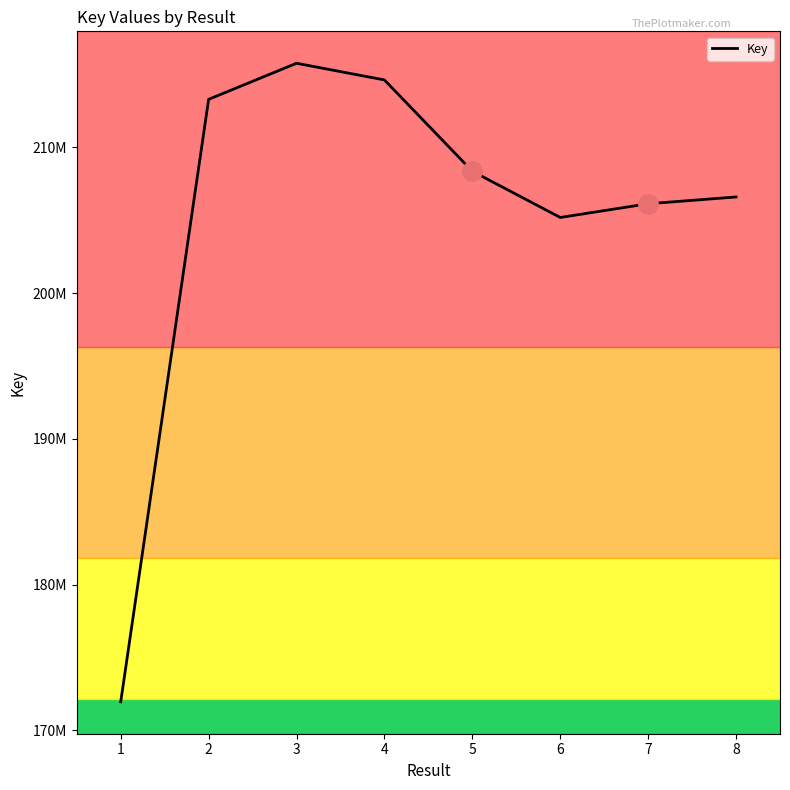

True or false: there are more than 1 points higher than both neighbors.

False